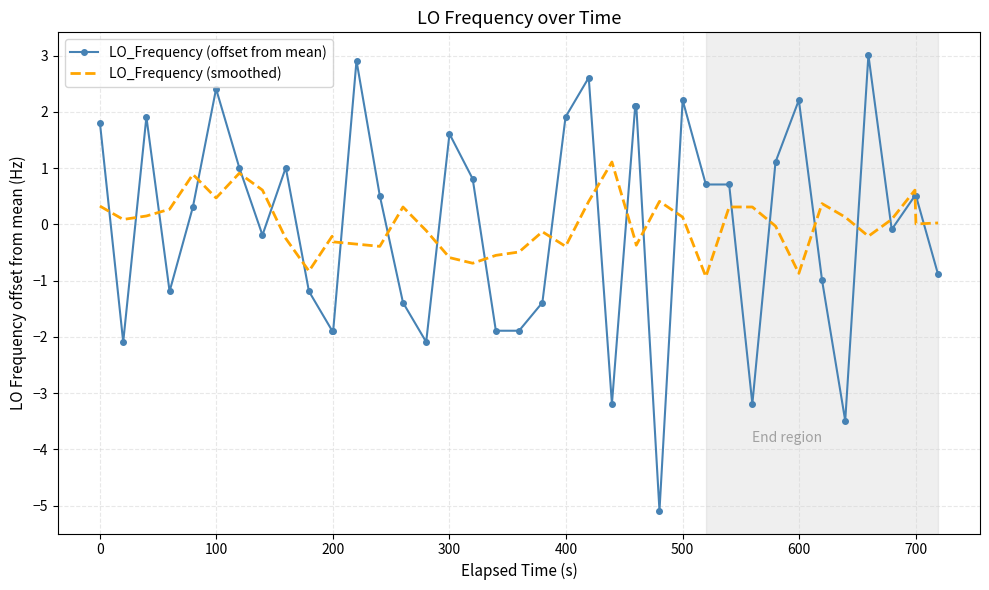

List the series in order of their peak value, lowest first.

LO_Frequency (smoothed), LO_Frequency (offset from mean)